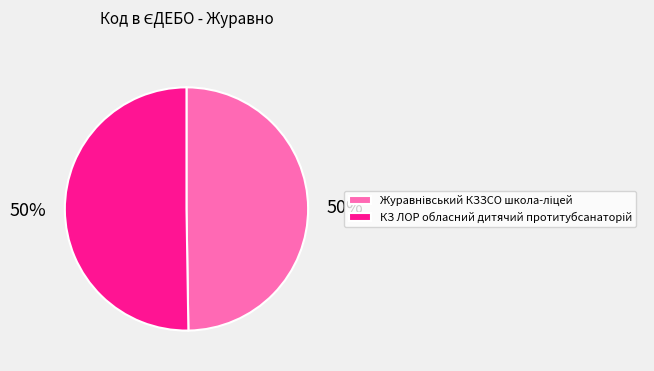

To the nearest percent, what is the average slice percentage?

50%